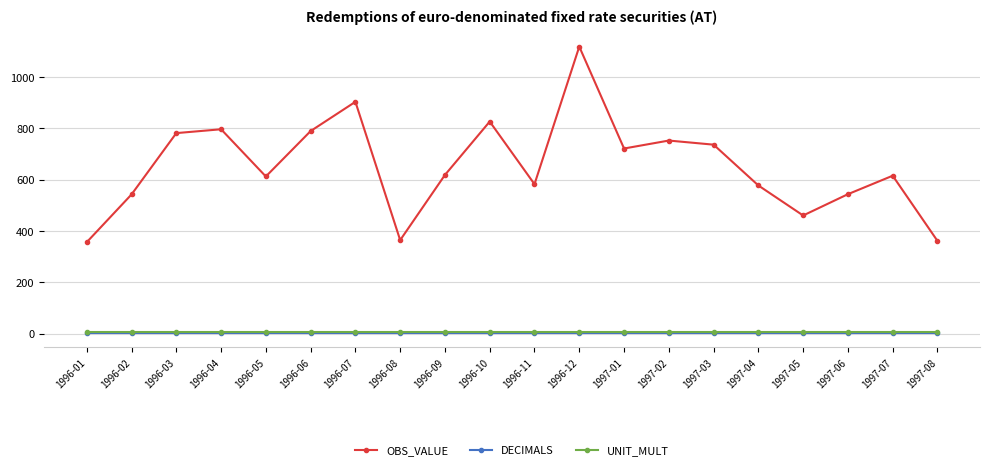

What is the value of the DECIMALS point at the 13th from the left?

3